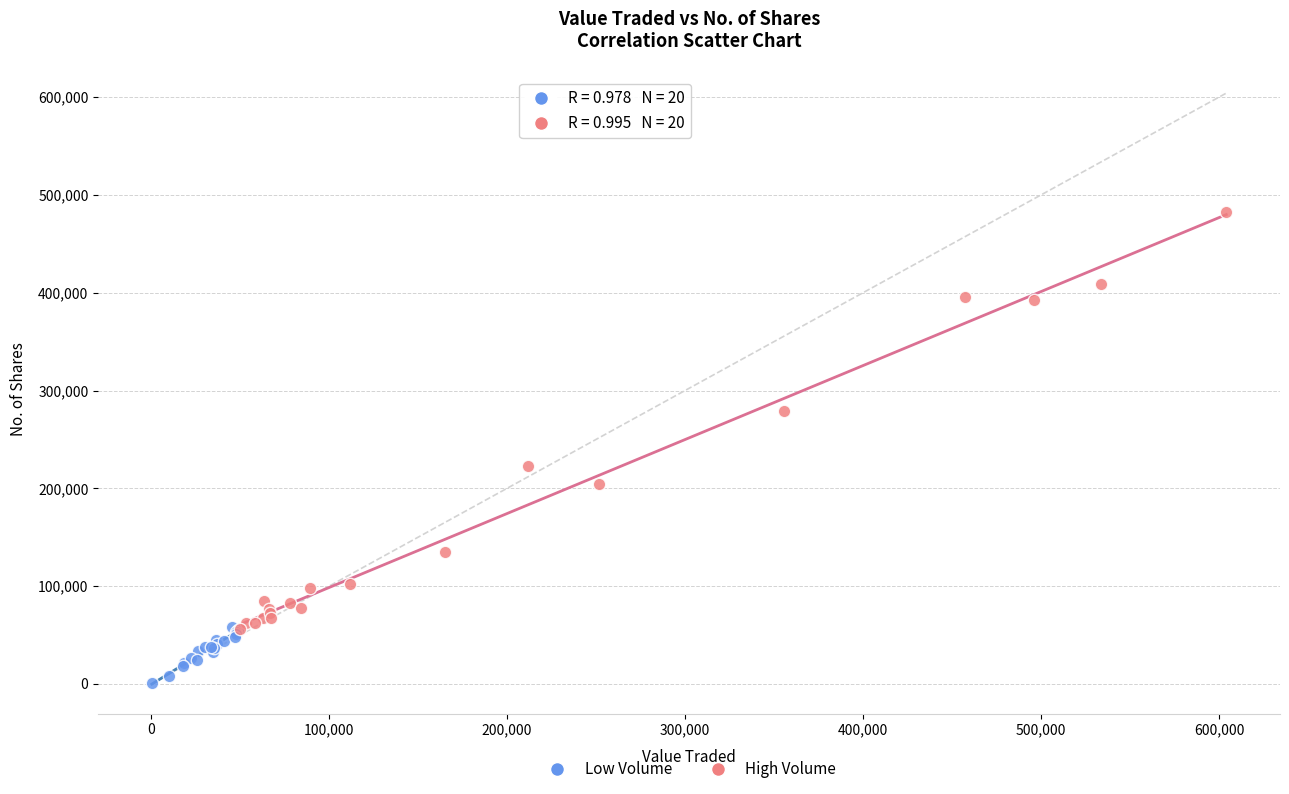

What are all the series names shown in the legend?

Low Volume, High Volume